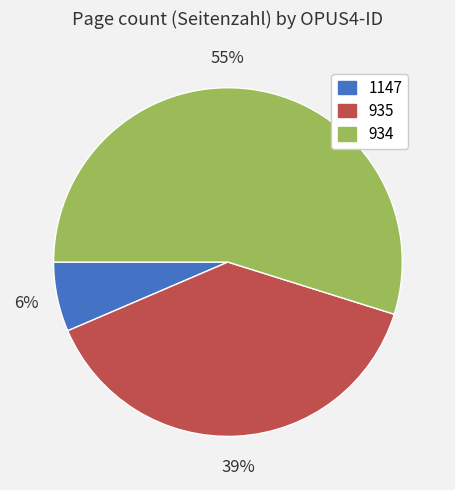

Does 934 account for over 50% of the chart?

Yes